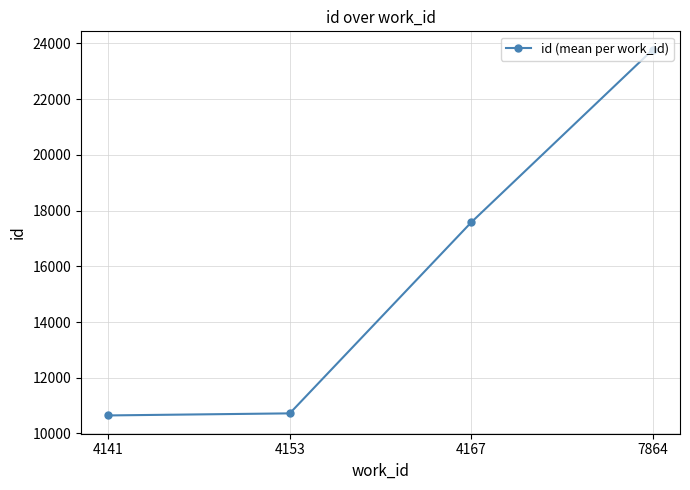

The chart shows a value of 3432.9 at 4141. True or false?

False